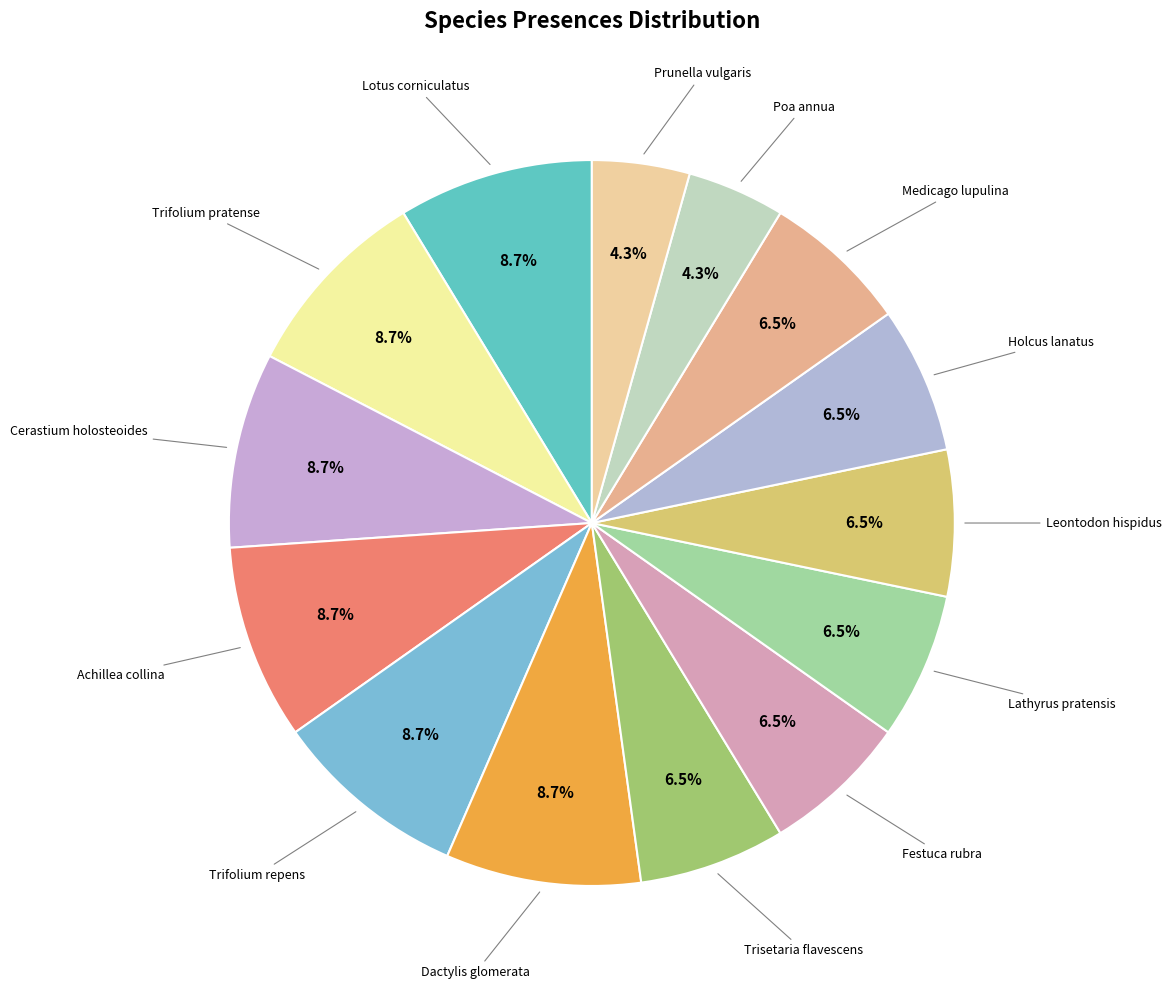

Does any single category account for the majority?

No